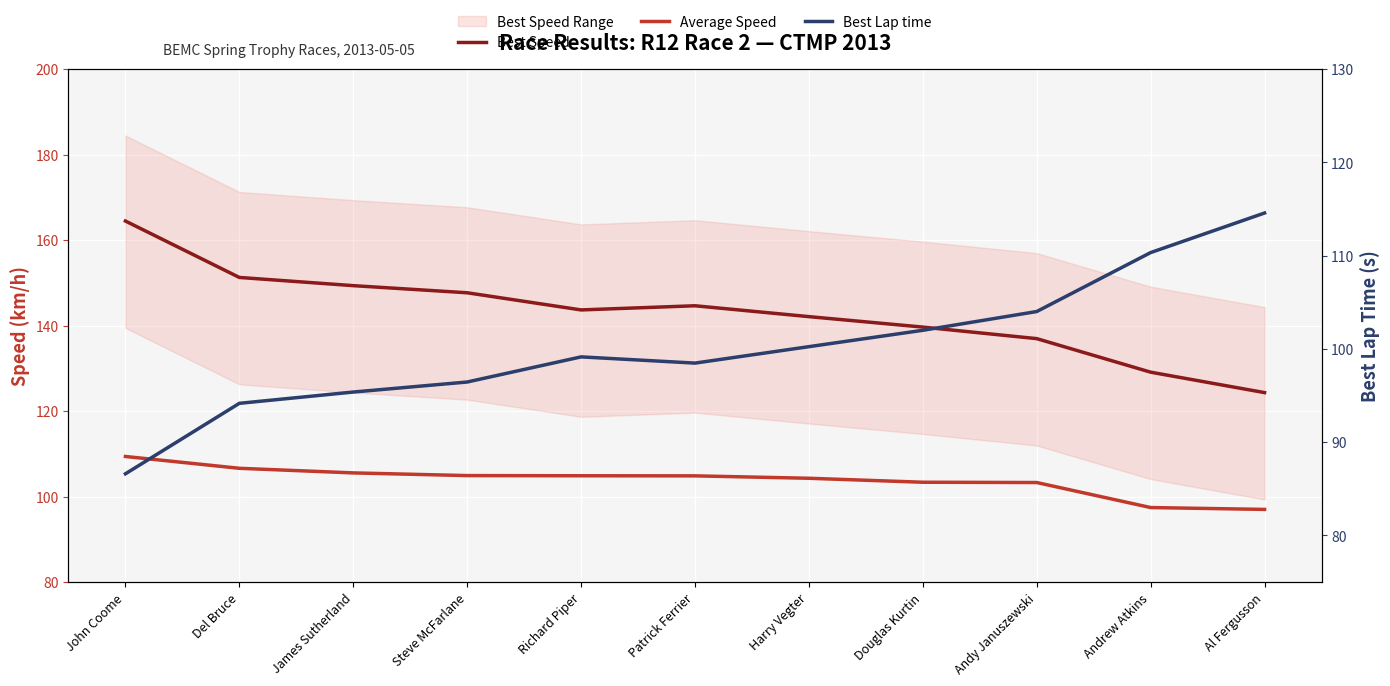

The Best Lap time series shows 100.2 at Harry Vegter. True or false?

True